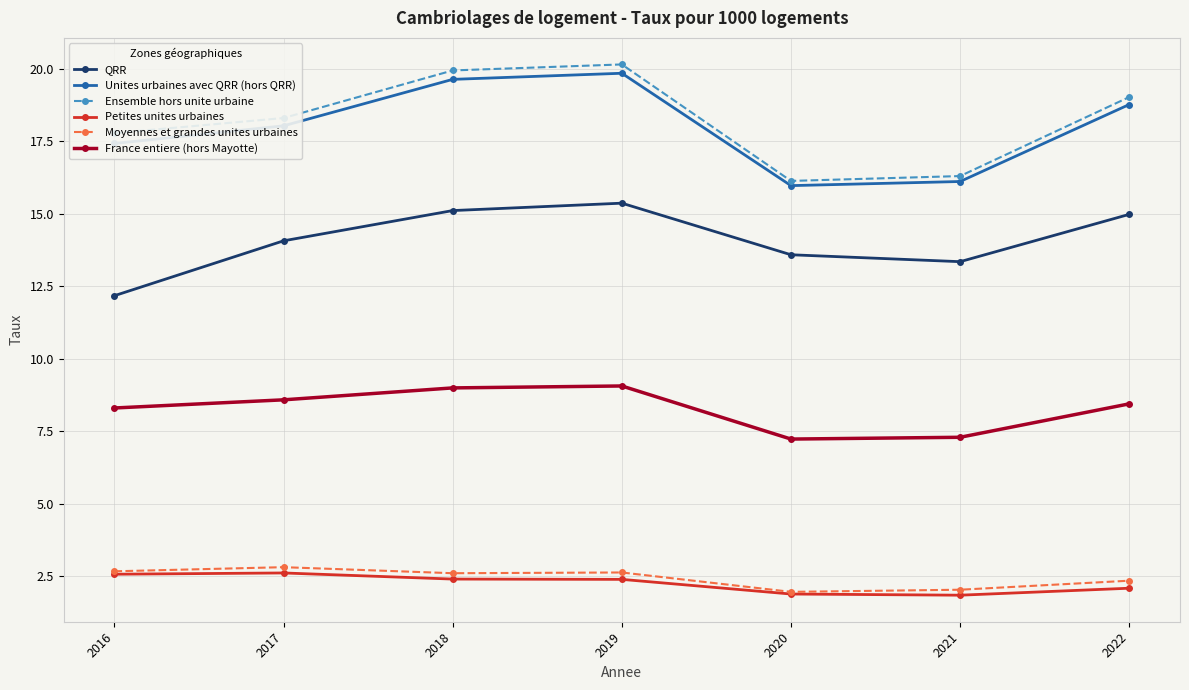

The value of QRR at 2021 is 13.3. True or false?

True